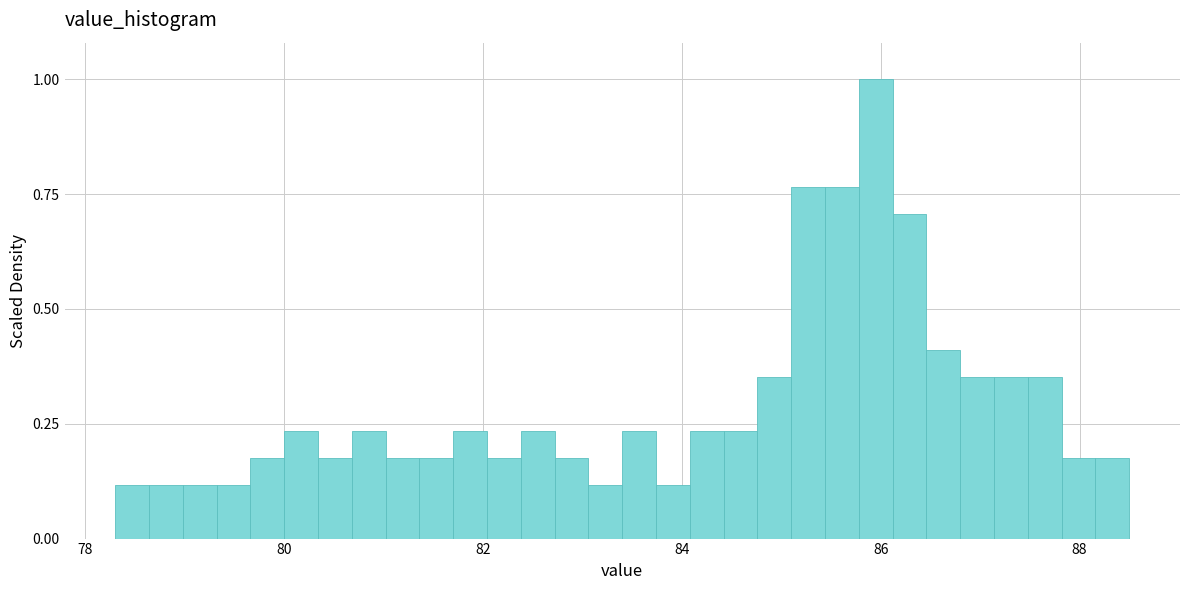

Read against the x-axis, roughly where is the centre of the tallest bar?

86.0